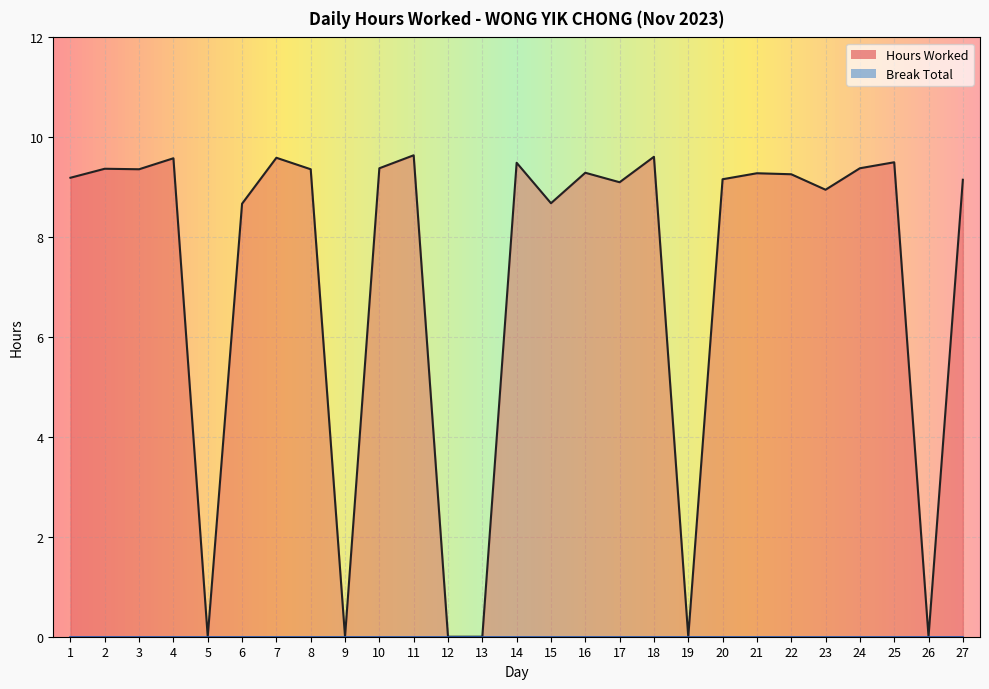

How many values exceed 9?

18